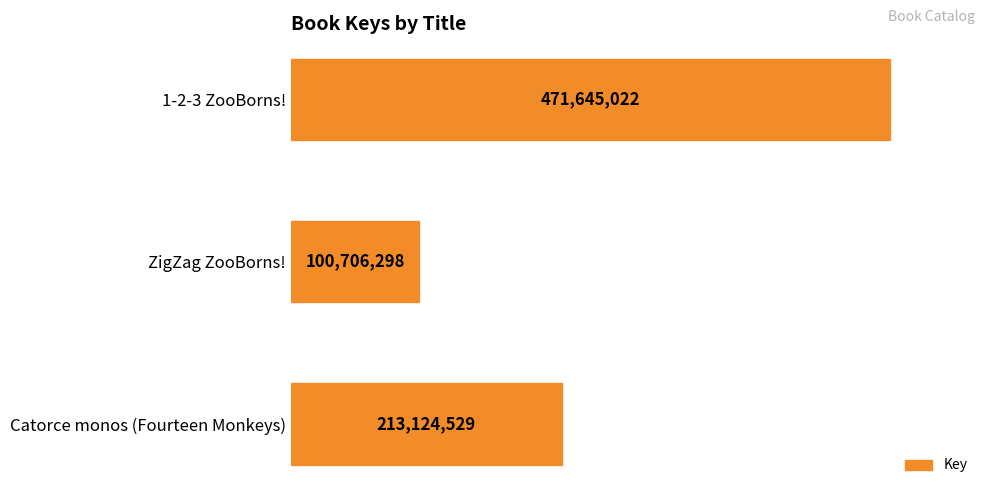

What is the greatest value displayed?

471645022